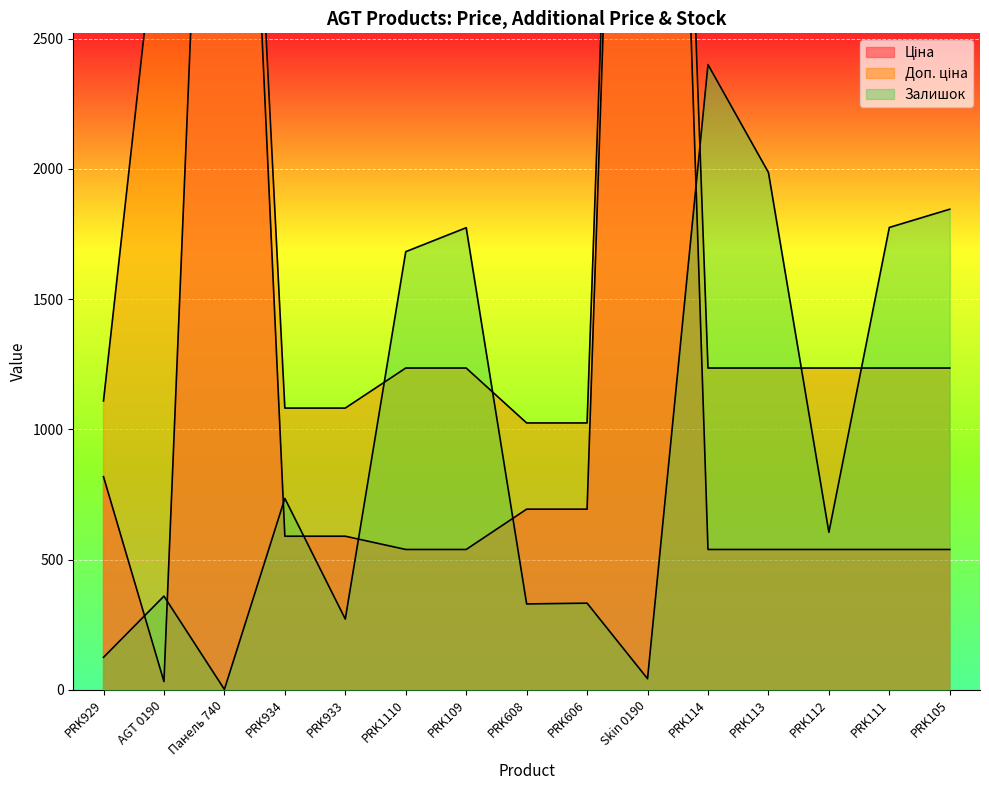

The value of Доп. ціна at PRK109 is 1235.4. True or false?

True